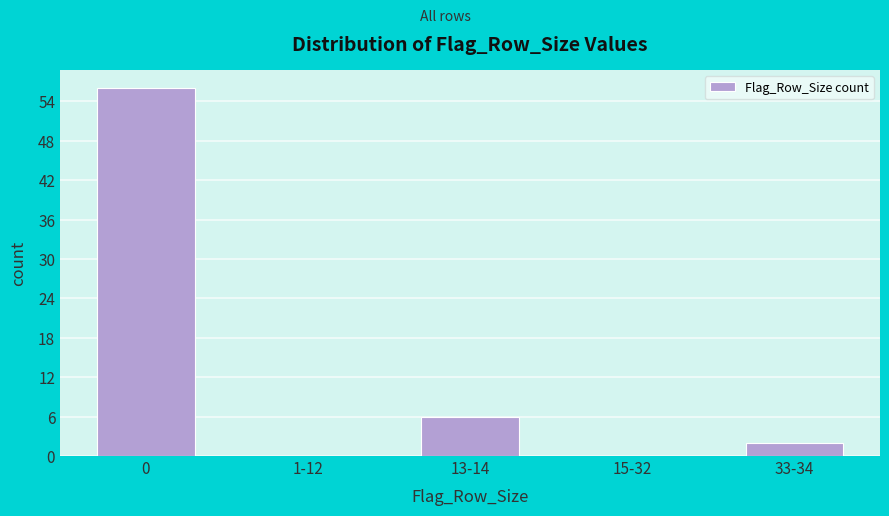

Reading left to right, list all the values displayed in this chart.

0=56	1-12=0	13-14=6	15-32=0	33-34=2